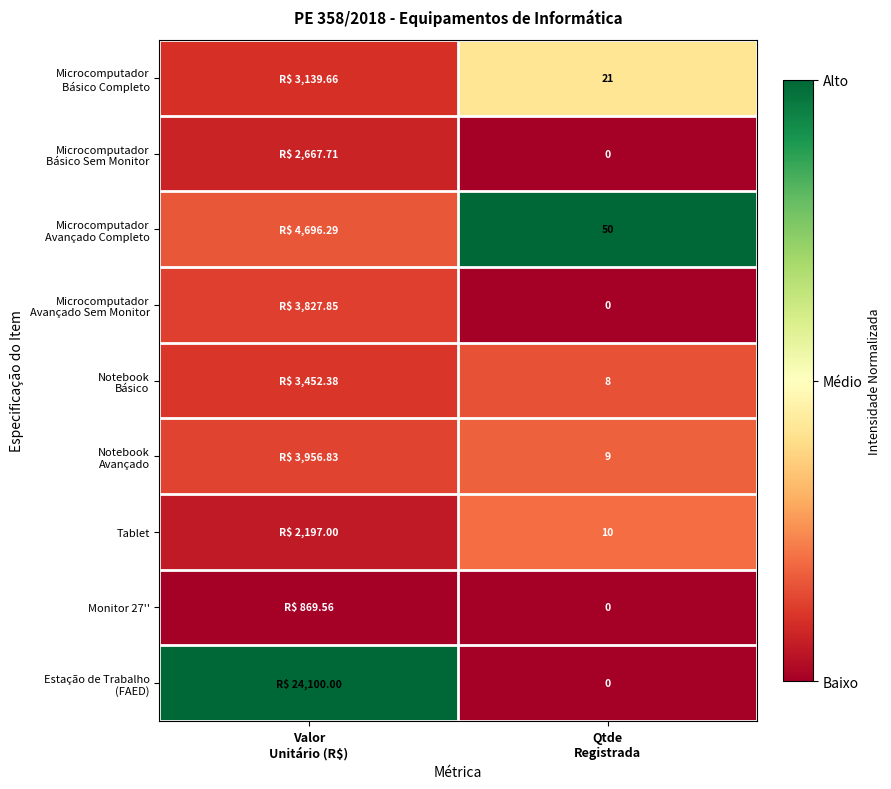

Is the value of Tablet at Valor Unitário (R$) greater than the value of Notebook Básico at Valor Unitário (R$)?

No